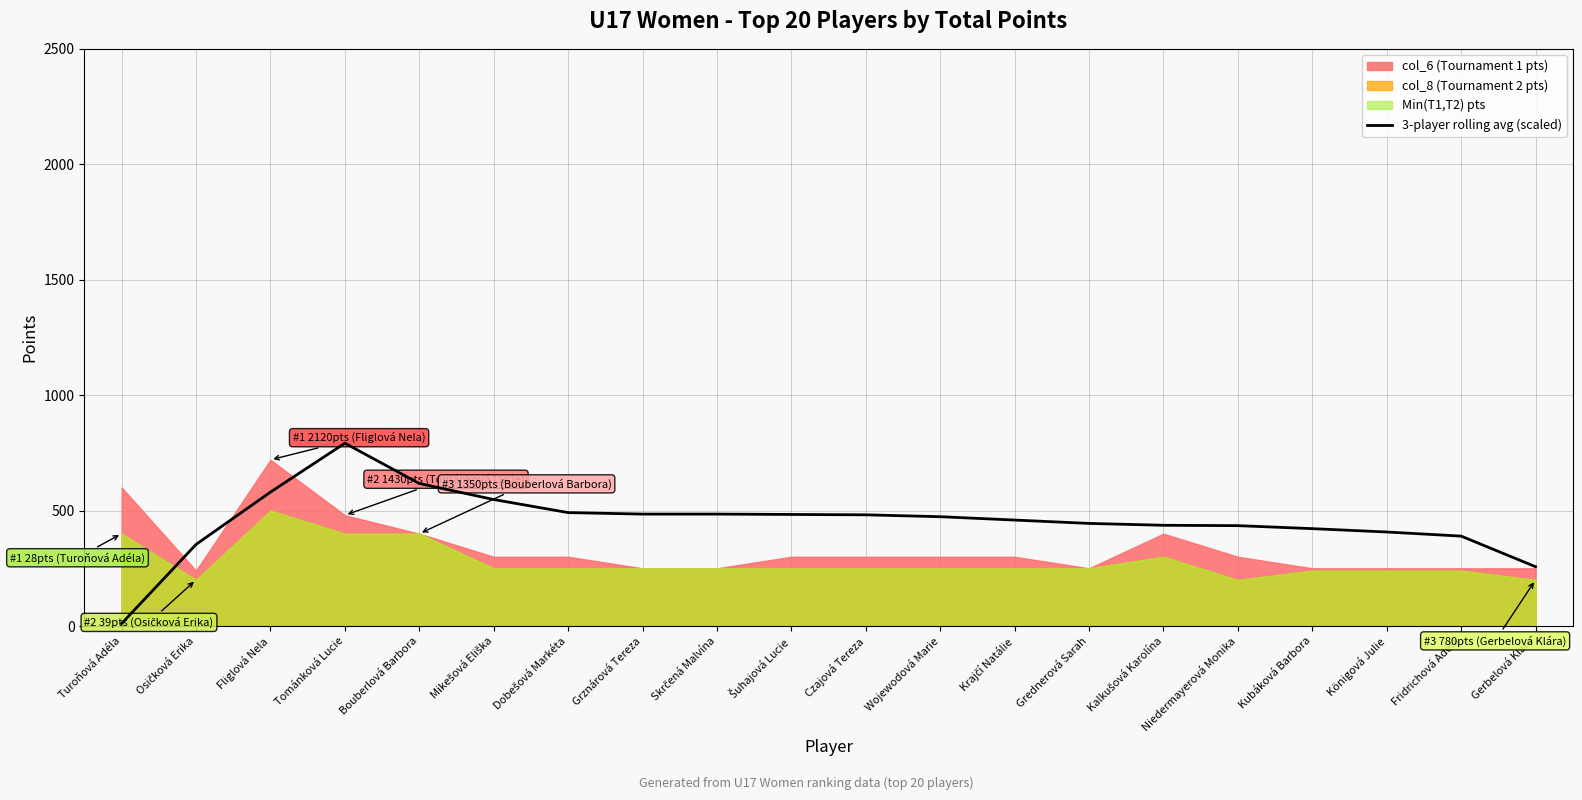

At which category does the chart reach its peak across all series?

Tománková Lucie